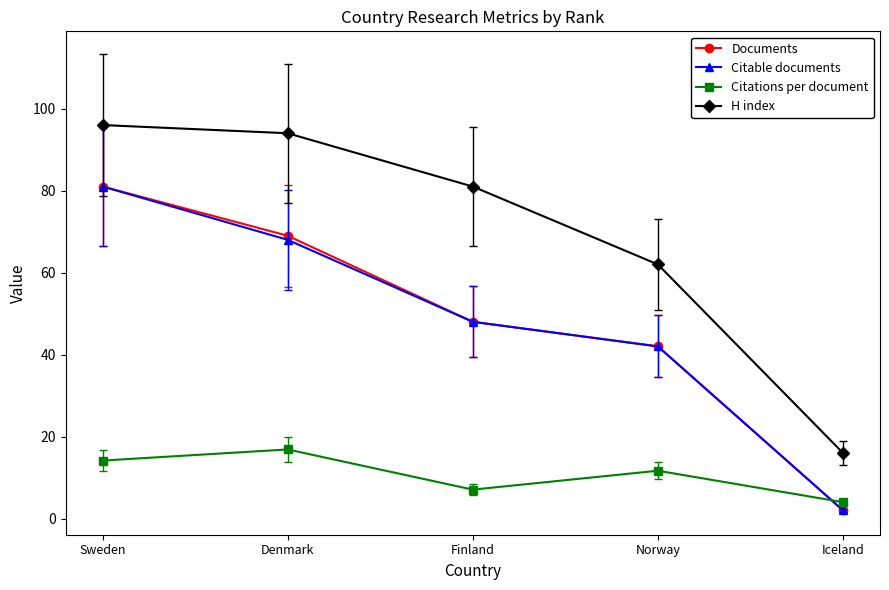

Is the value of Citations per document at Sweden greater than the value of Documents at Norway?

No